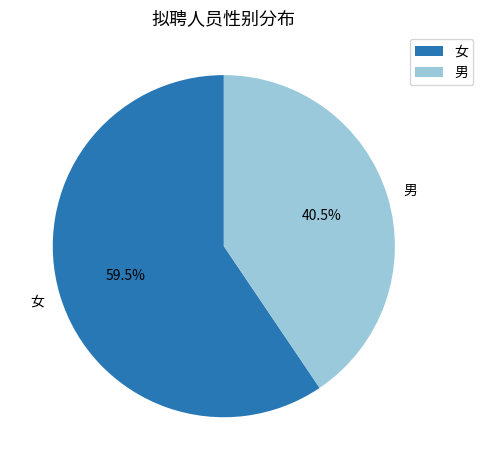

To the nearest percent, what is the difference between the 女 and 男 slice percentages?

19%